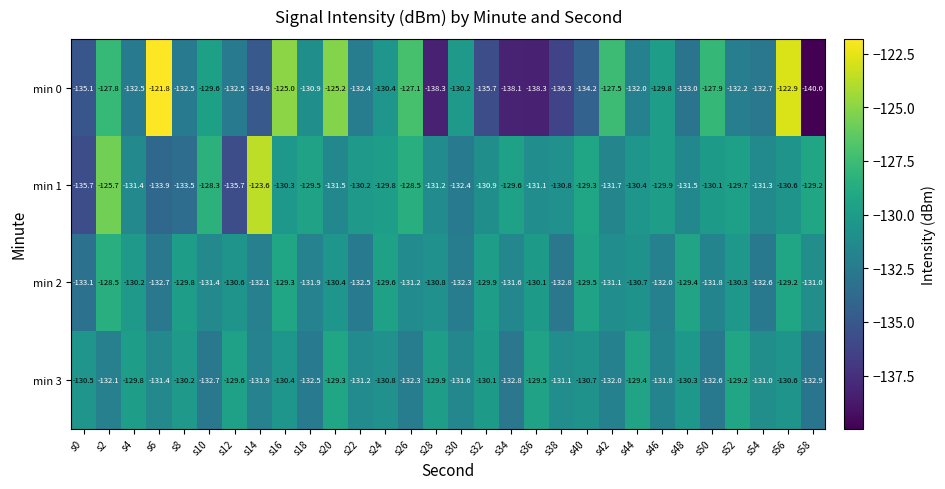

What is the difference between the maximum and minimum values in the min 2 series?

4.6